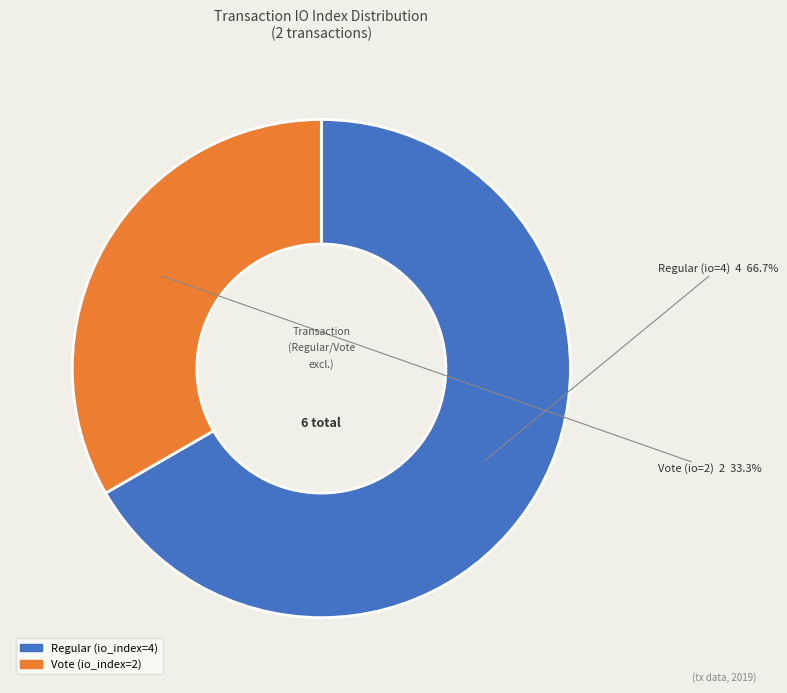

Is there any slice that represents more than half of the pie?

Yes